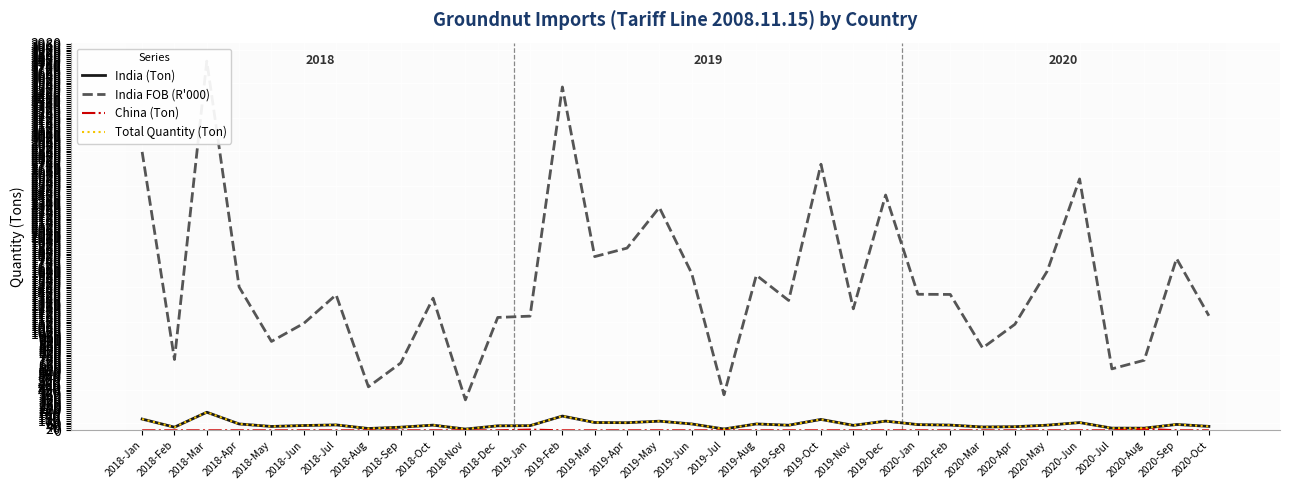

What is the highest value of the India (Ton) series?

186.1